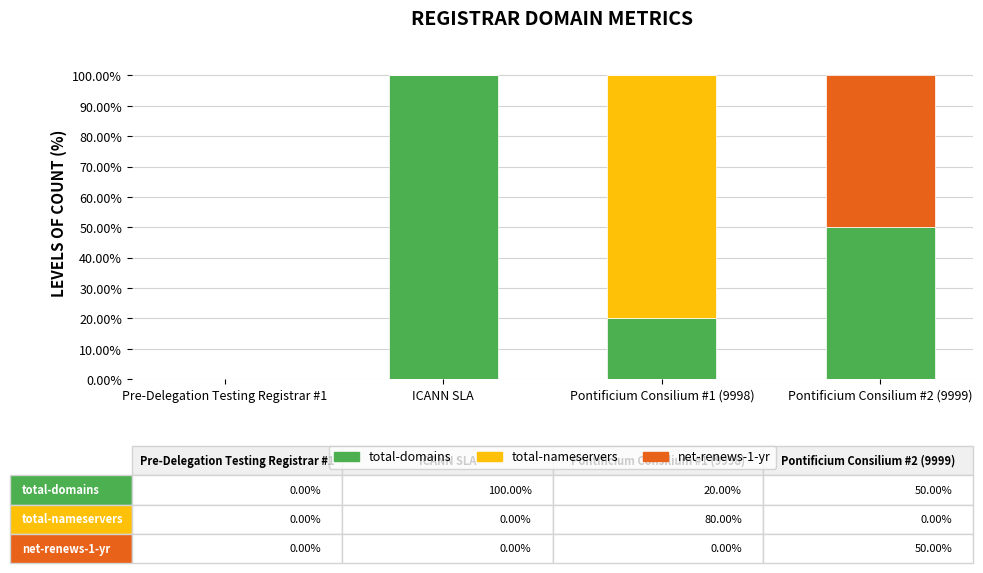

What is the total value across all series at ICANN SLA?

100